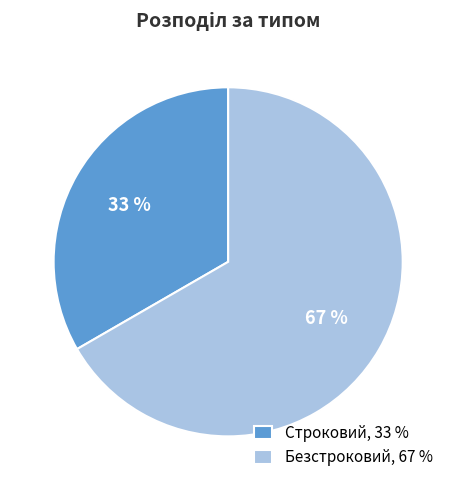

Which category accounts for the majority?

Безстроковий